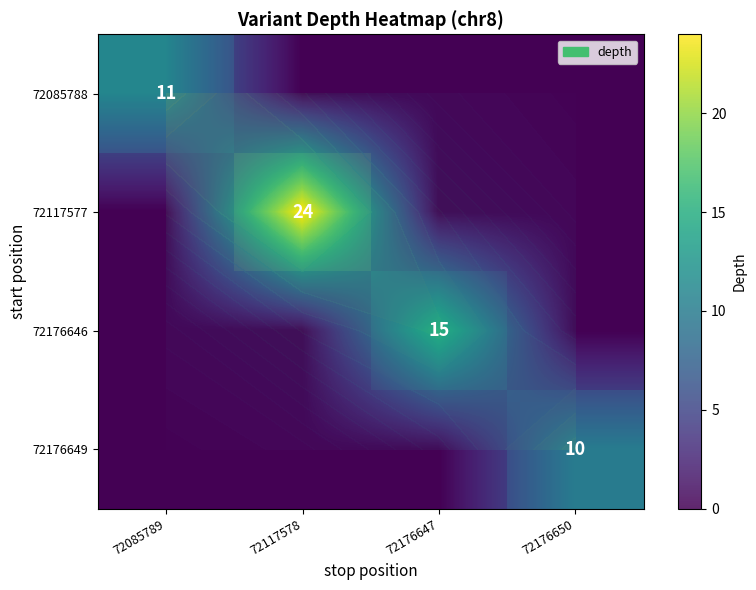

What is the total value across all series at 72117578?

24